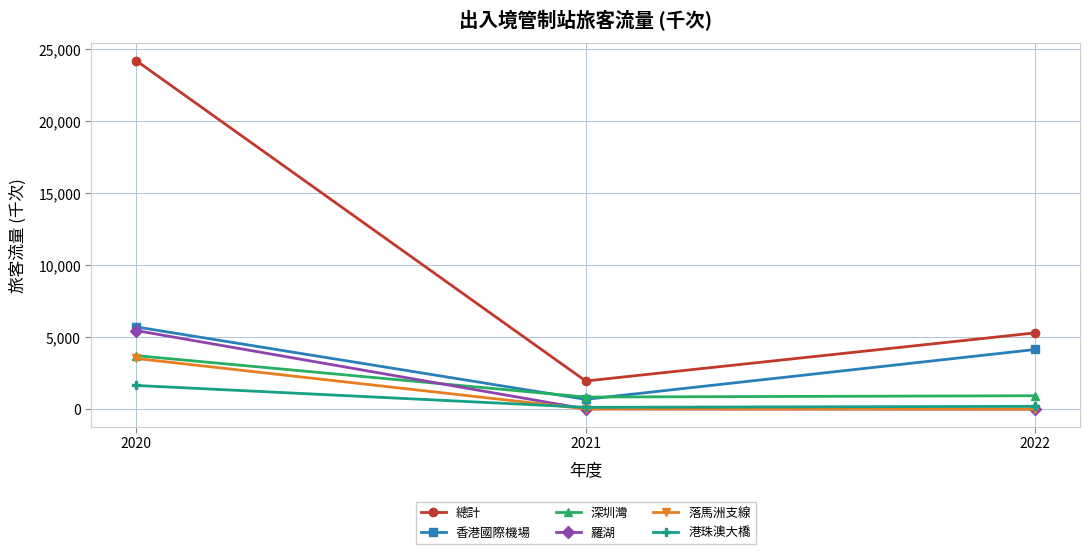

At how many categories does at least one series exceed 445?

3